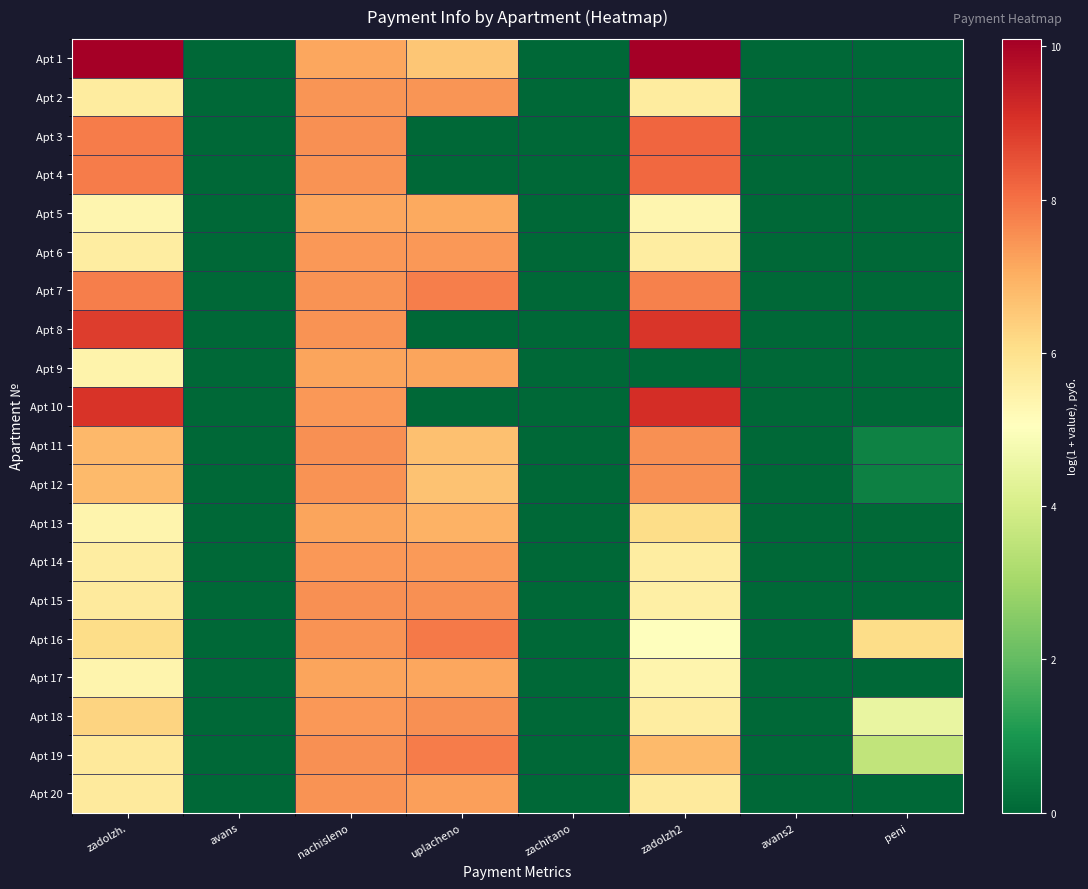

At which category is the sum across all series the highest?

nachisleno